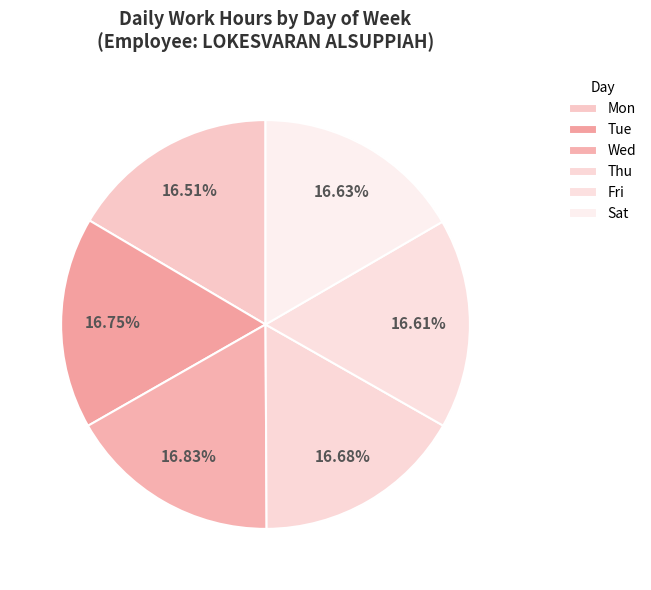

How many slices are in this pie chart?

6